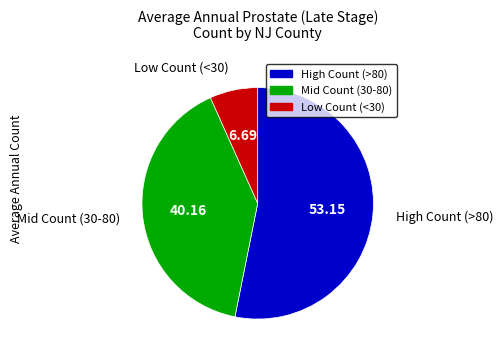

Rank the categories by value from highest to lowest.

High Count (>80), Mid Count (30-80), Low Count (<30)